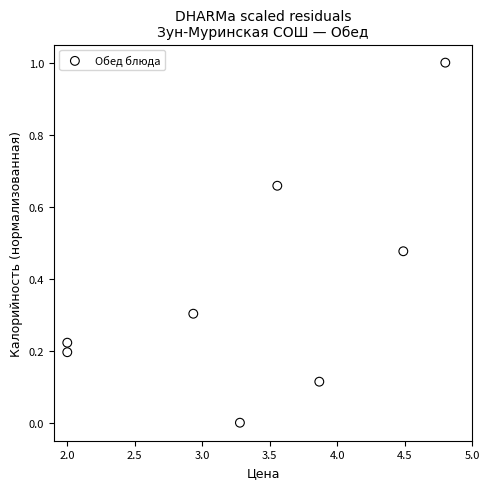

What is the average X value?

3.4